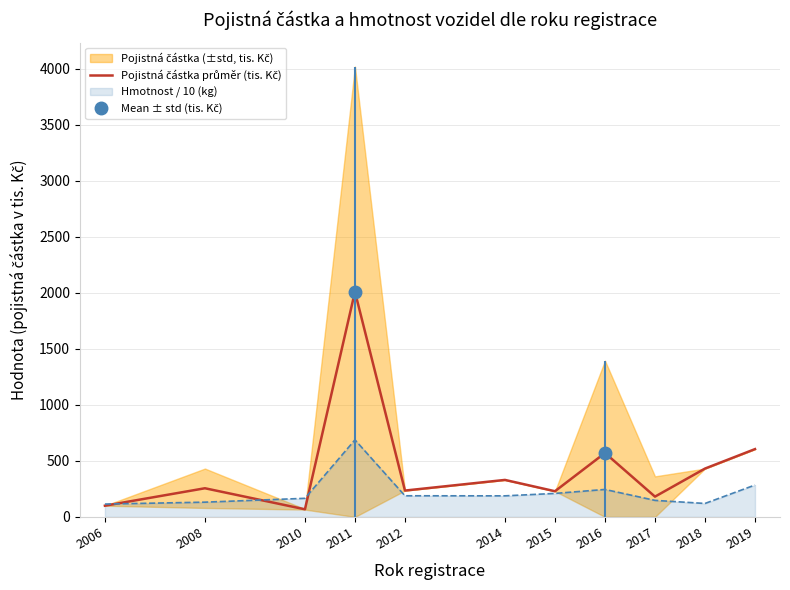

Reading left to right, transcribe all the data shown in this chart.

2006=100.0	2008=255.6	2010=67.9	2011=2009.0	2012=235.0	2014=330.0	2015=229.1	2016=570.2	2017=180.9	2018=431.3	2019=604.9